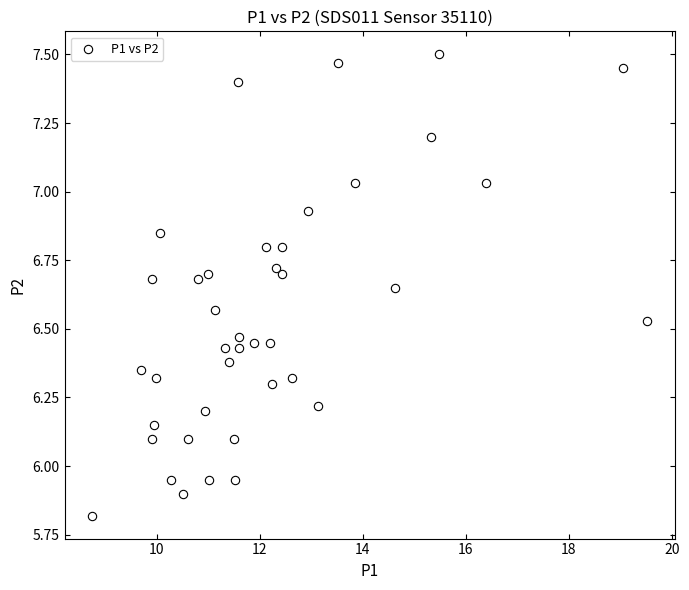

What is the range of X values (max minus min)?

10.8